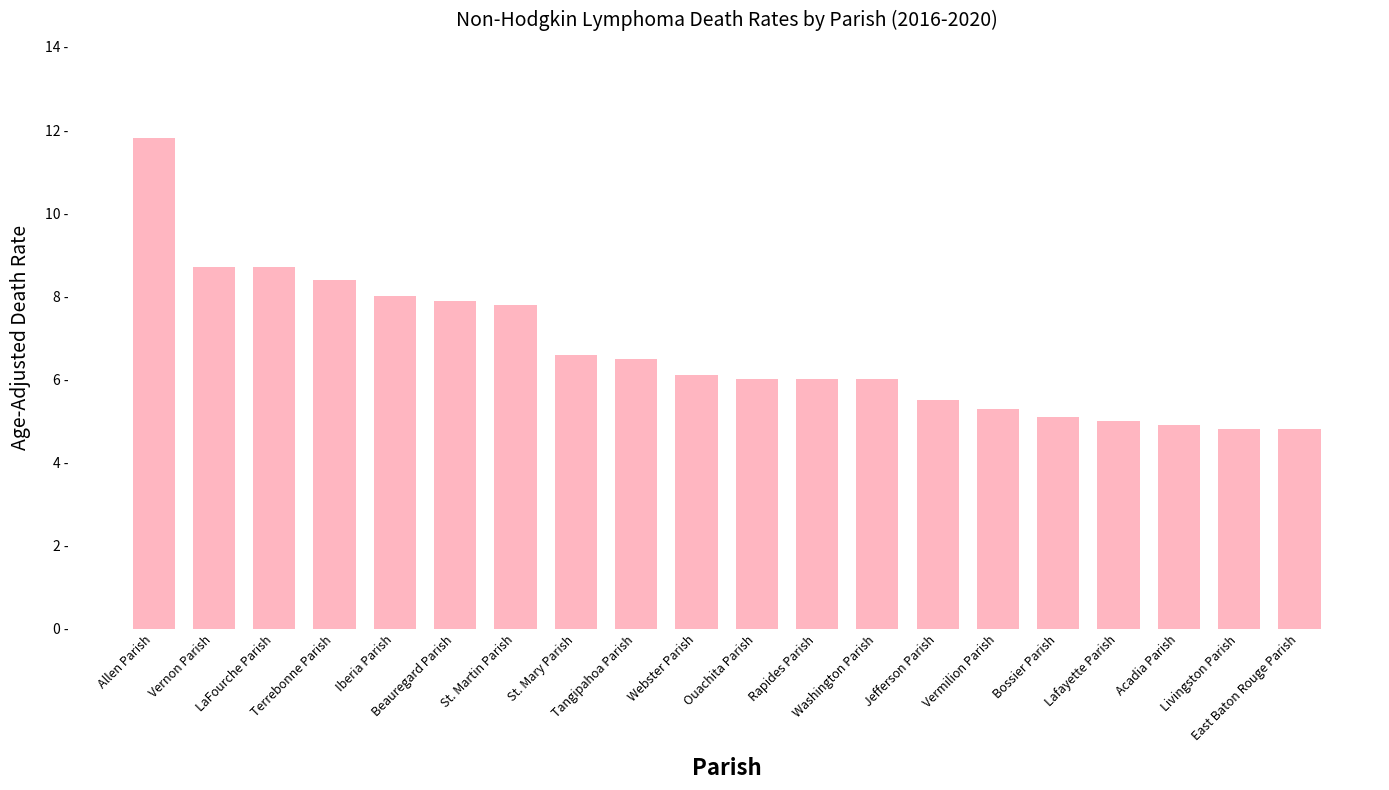

What is the label of the 12th bar from the left?

Rapides Parish